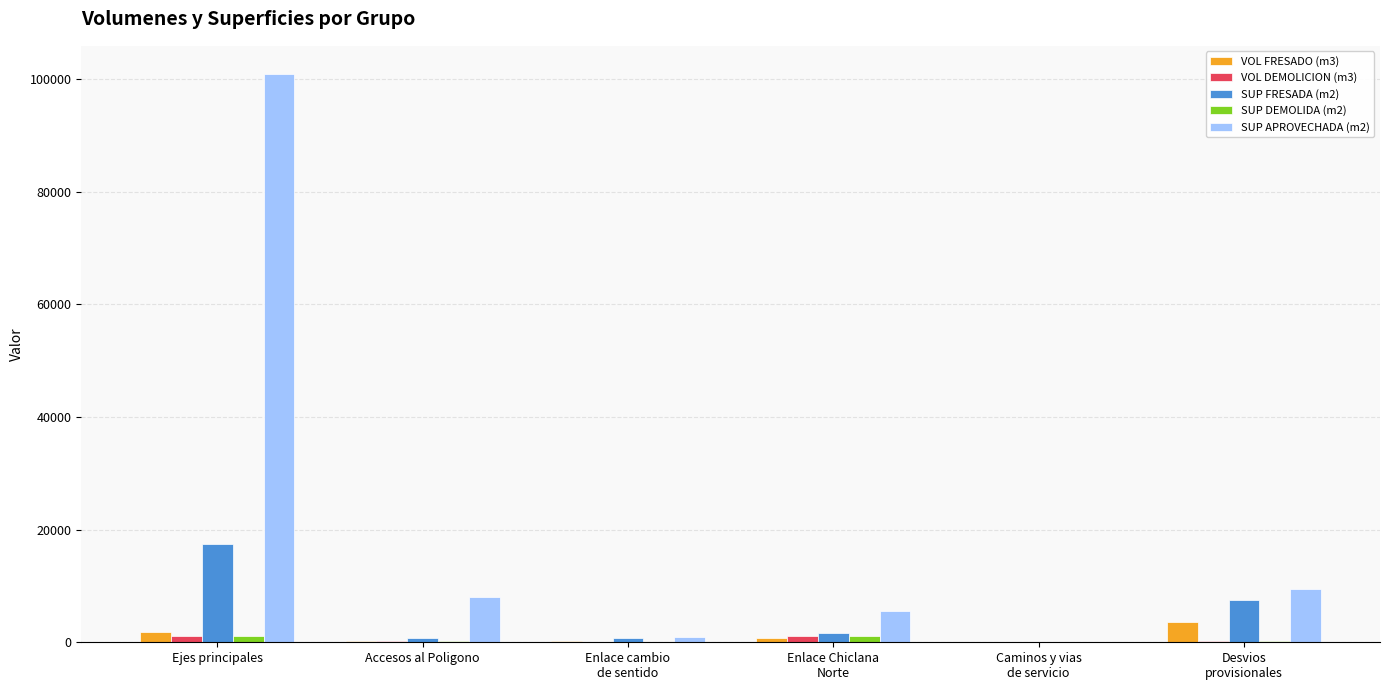

What value does the SUP DEMOLIDA (m2) series have at Enlace cambio
de sentido?

0.1